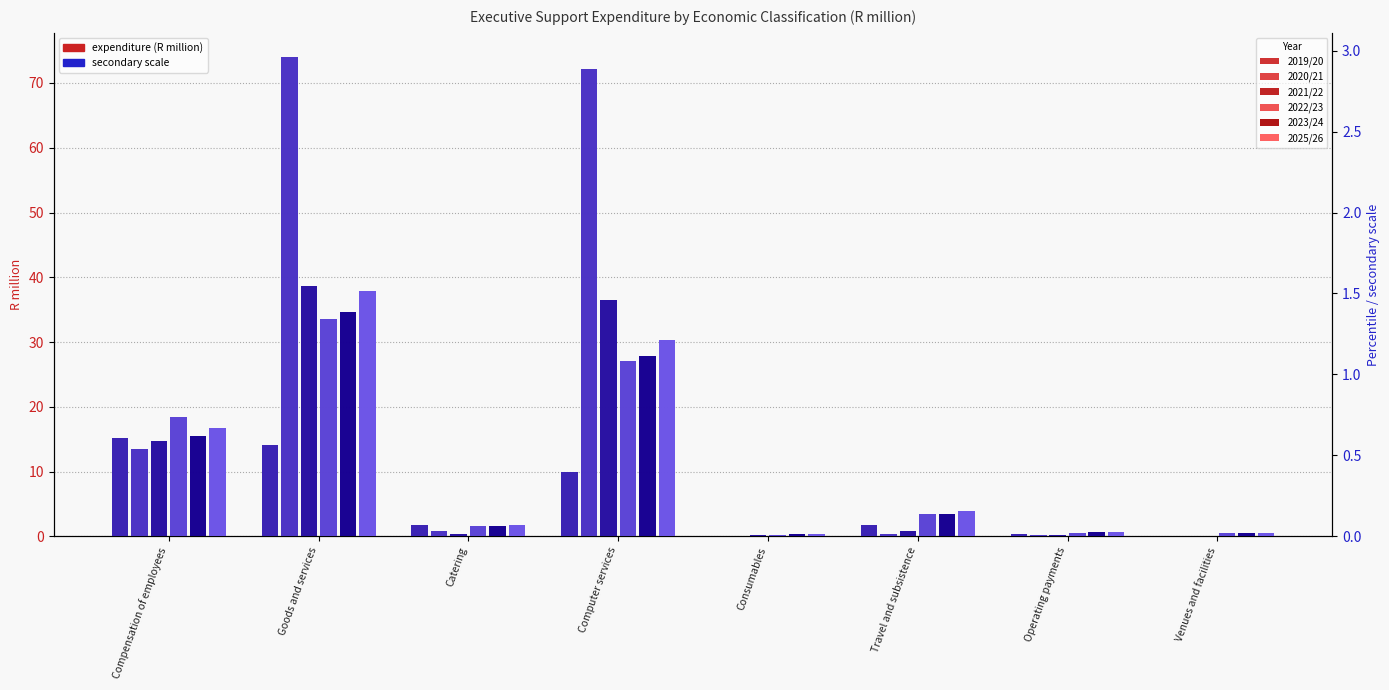

What is the spread (max minus min) of values at Catering?

1.7